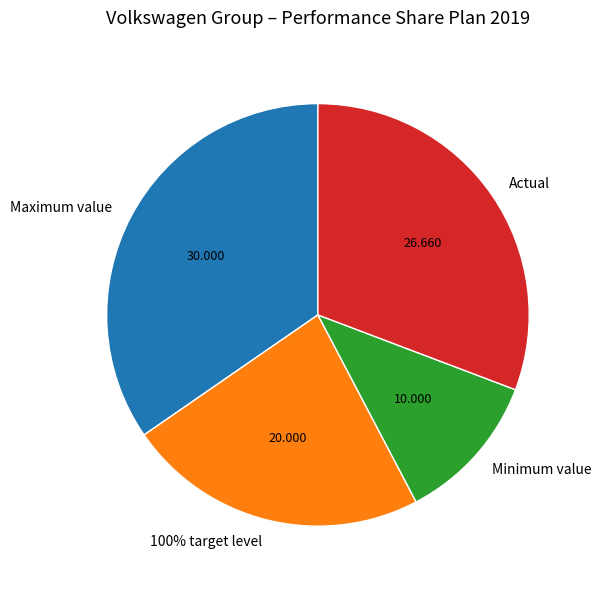

What percentage is the Minimum value slice, to the nearest percent?

12%